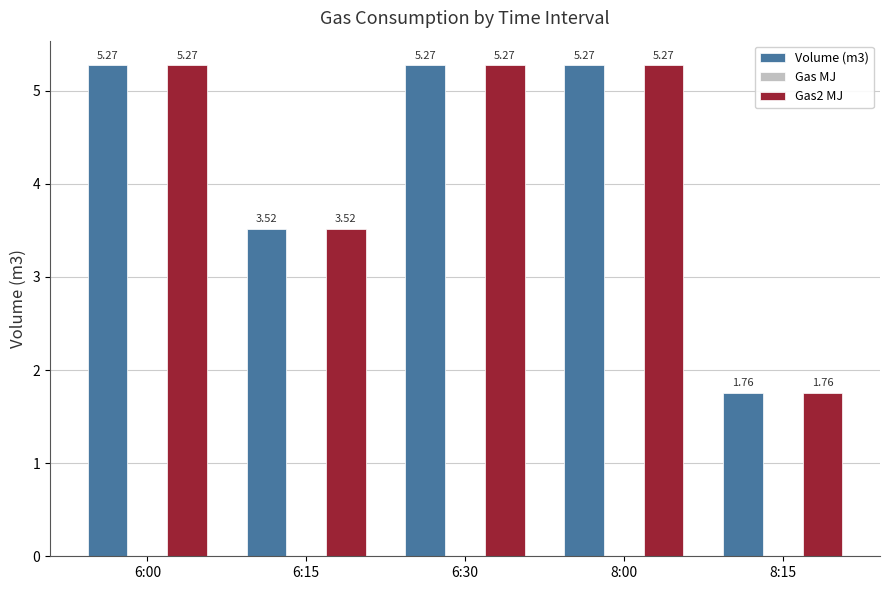

What is the label of the 1st bar from the left?

6:00